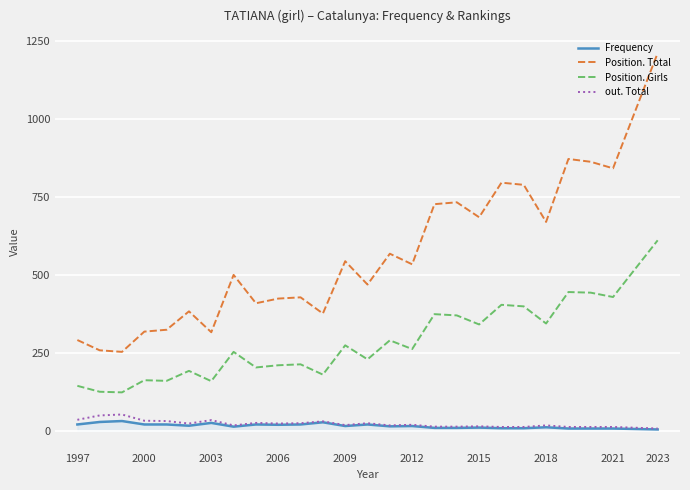

What is the average value of the out. Total series?

22